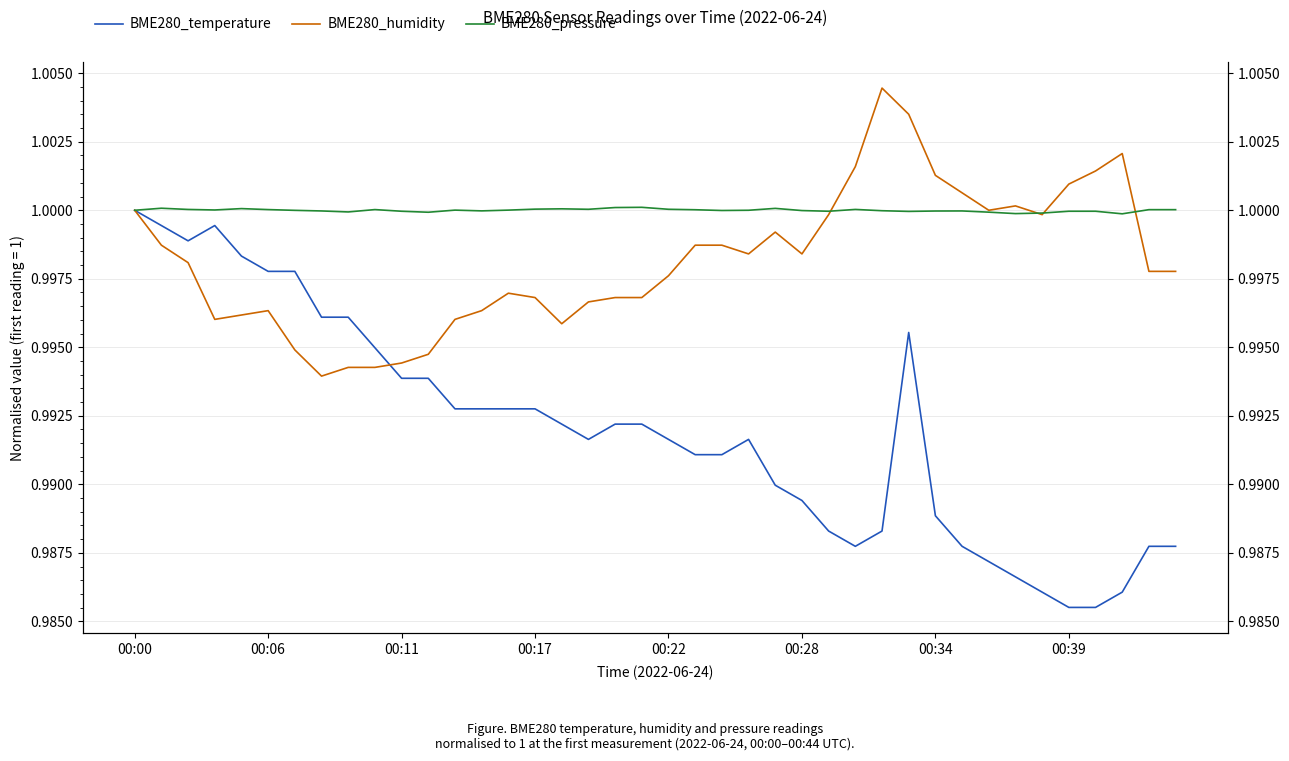

What is the sum of the BME280_humidity values at 16 and 18?

2.0